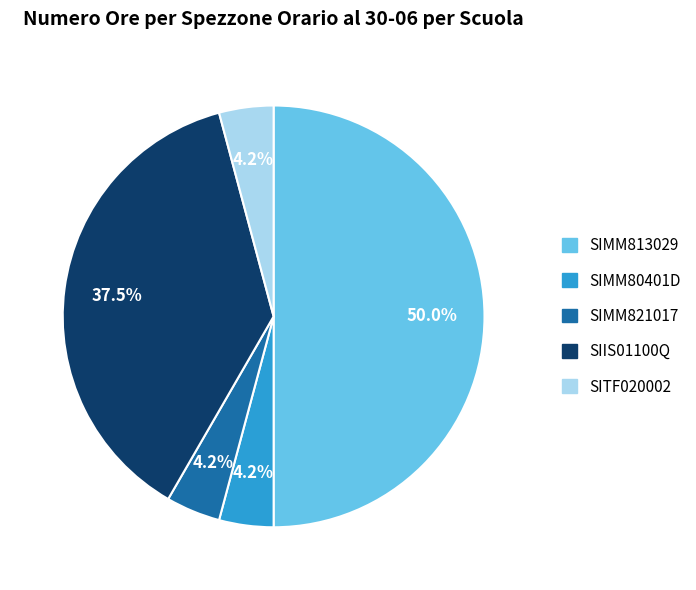

The SIMM80401D slice represents 4% of the pie. True or false?

True